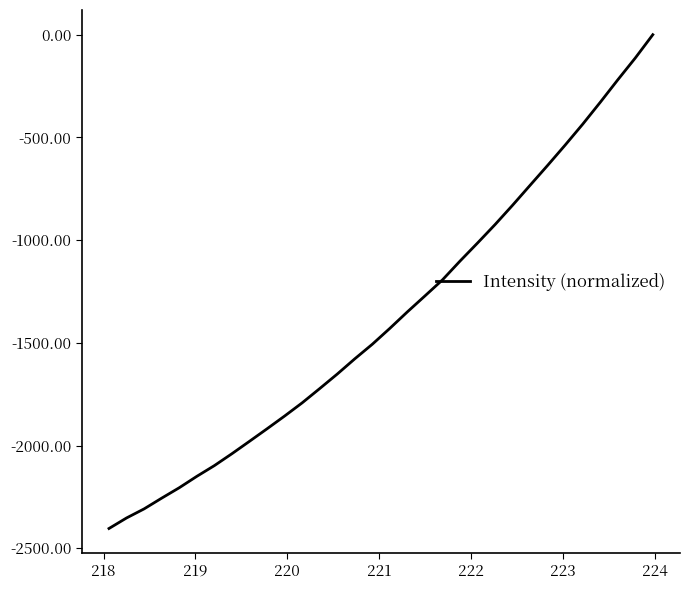

What is the difference between the maximum and minimum values?

2404.0